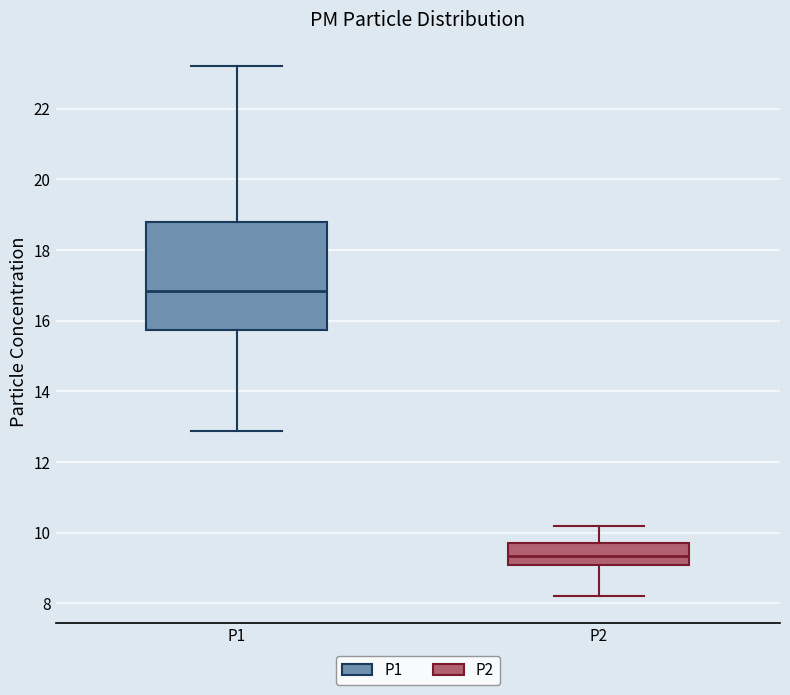

Reading left to right, transcribe this box plot: for each box, give where its median line is, the range the box spans, and where its two whiskers end, as read against the y-axis. The values are not printed on the chart, so give them approximately, as read against the axis.

P1: median 16.8, box 15.8 to 18.8, whiskers 12.8 to 23.2
P2: median 9.4, box 9.0 to 9.8, whiskers 8.2 to 10.2